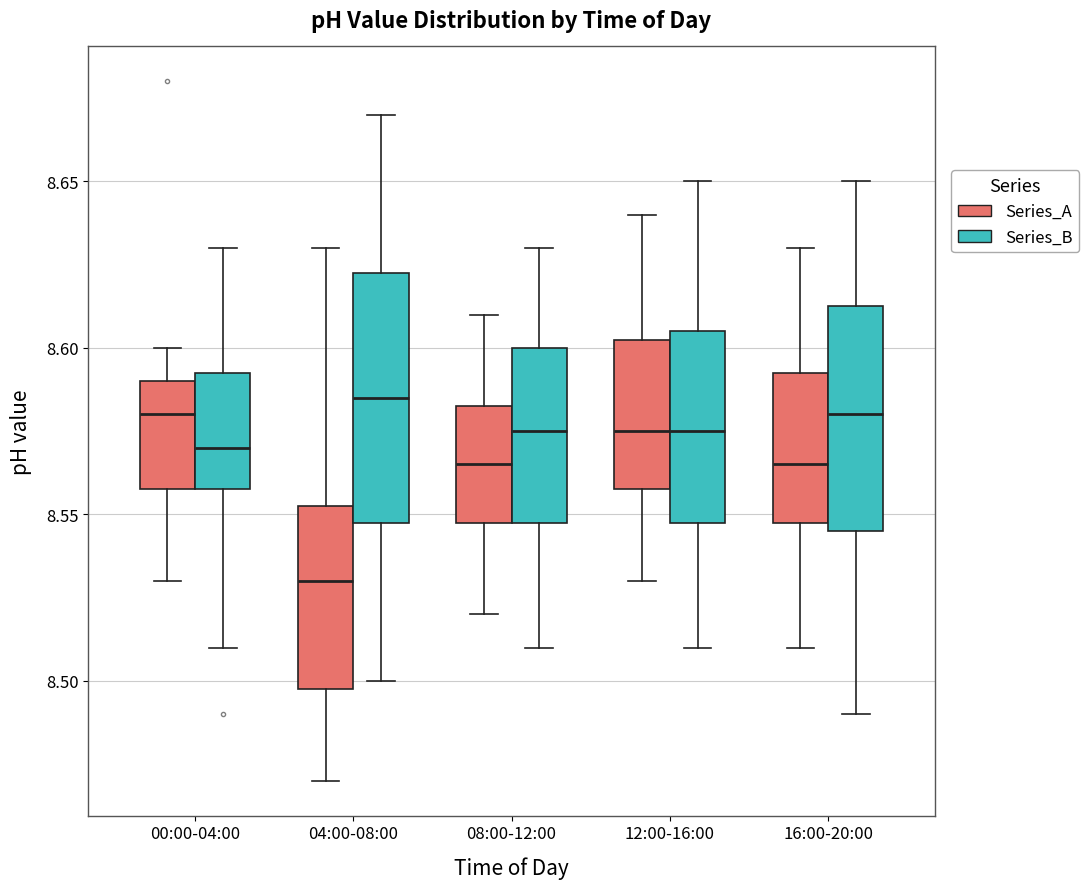

Reading left to right, transcribe this box plot: for each box, give where its median line is, the range the box spans, and where its two whiskers end, as read against the y-axis. The values are not printed on the chart, so give them approximately, as read against the axis.

00:00-04:00 (Series_A): median 8.580, box 8.560 to 8.590, whiskers 8.530 to 8.600
00:00-04:00 (Series_B): median 8.570, box 8.560 to 8.595, whiskers 8.510 to 8.630
04:00-08:00 (Series_A): median 8.530, box 8.500 to 8.555, whiskers 8.470 to 8.630
04:00-08:00 (Series_B): median 8.585, box 8.550 to 8.625, whiskers 8.500 to 8.670
08:00-12:00 (Series_A): median 8.565, box 8.550 to 8.585, whiskers 8.520 to 8.610
08:00-12:00 (Series_B): median 8.575, box 8.550 to 8.600, whiskers 8.510 to 8.630
12:00-16:00 (Series_A): median 8.575, box 8.560 to 8.605, whiskers 8.530 to 8.640
12:00-16:00 (Series_B): median 8.575, box 8.550 to 8.605, whiskers 8.510 to 8.650
16:00-20:00 (Series_A): median 8.565, box 8.550 to 8.595, whiskers 8.510 to 8.630
16:00-20:00 (Series_B): median 8.580, box 8.545 to 8.615, whiskers 8.490 to 8.650